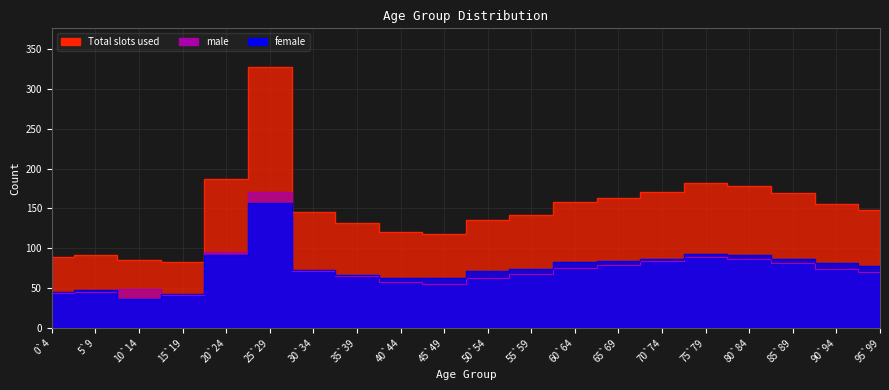

Is it true that female equals 72 at 50`54?

True